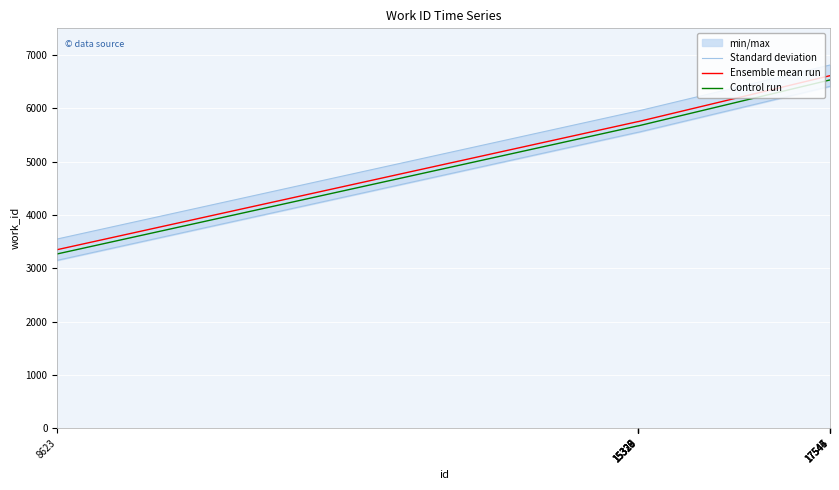

True or false: Ensemble mean run and Control run intersect in this chart.

False